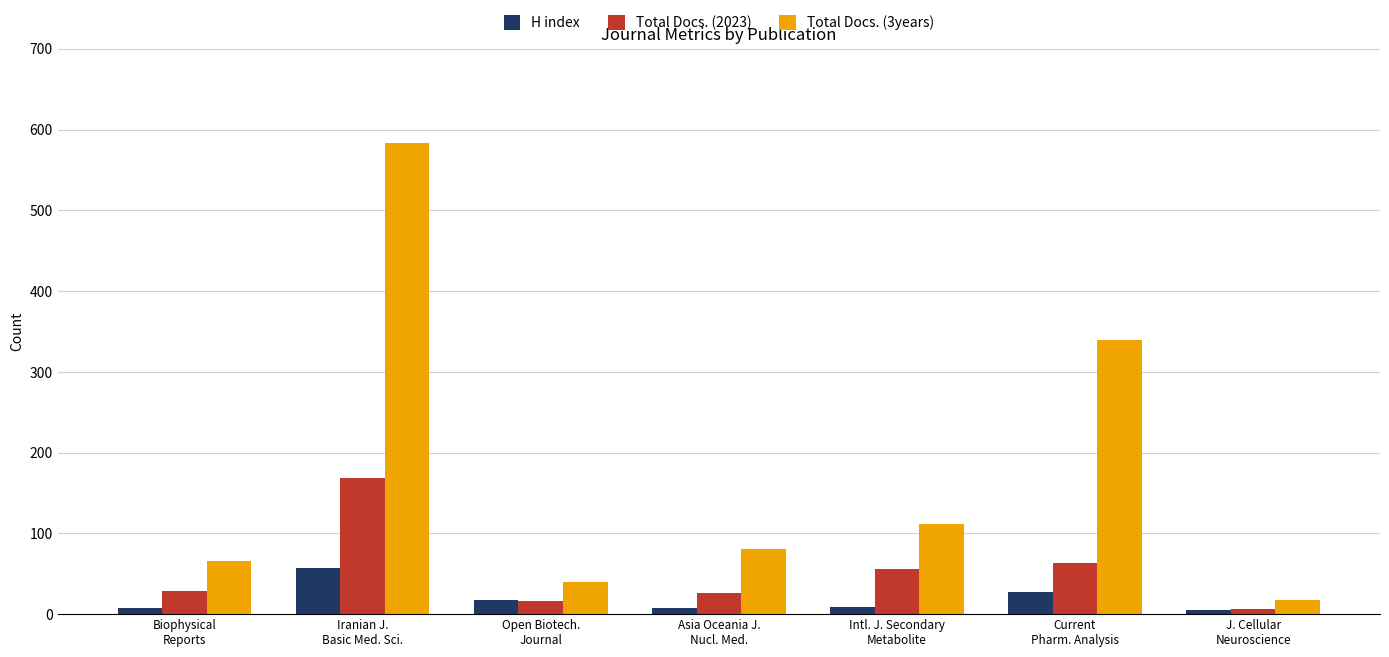

What are all the series names shown in the legend?

H index, Total Docs. (2023), Total Docs. (3years)